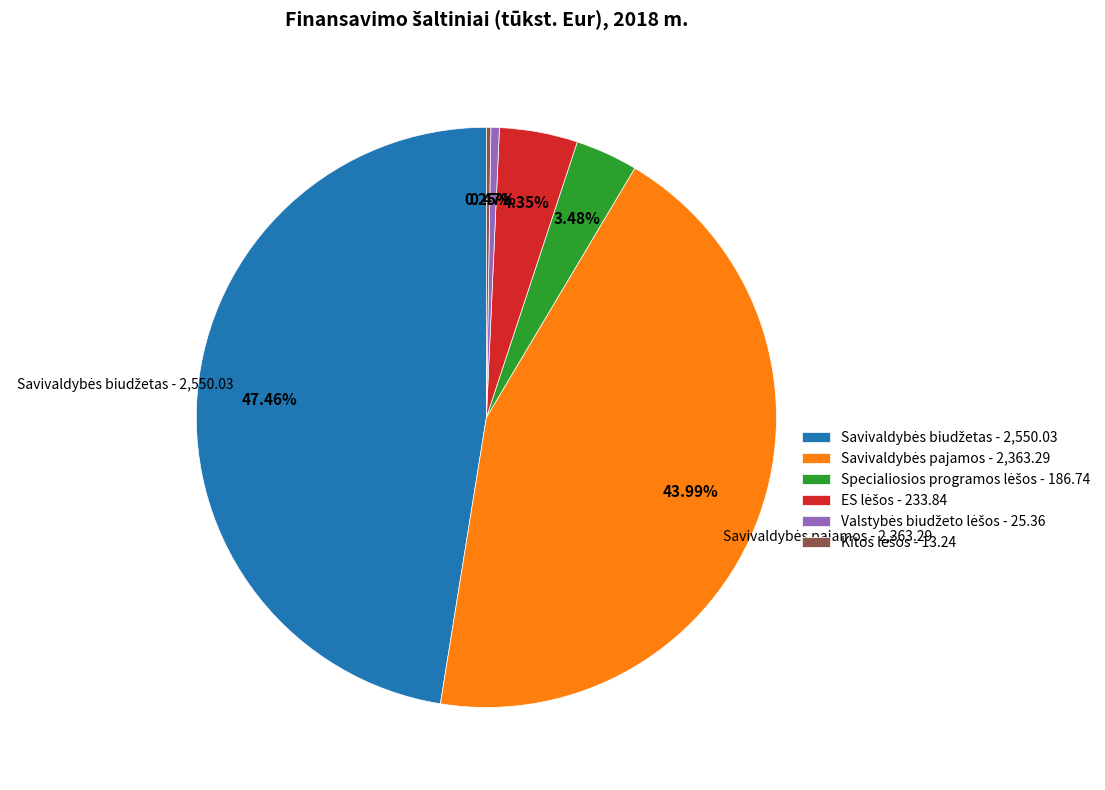

Does any single category account for the majority?

No